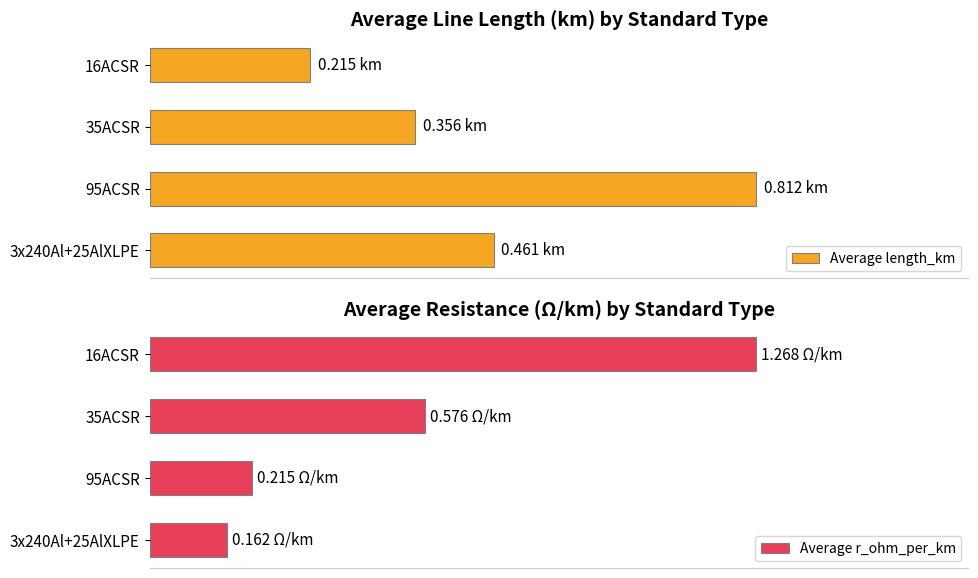

List the labels in order of Average r_ohm_per_km value, smallest first.

3x240Al+25AlXLPE, 95ACSR, 35ACSR, 16ACSR